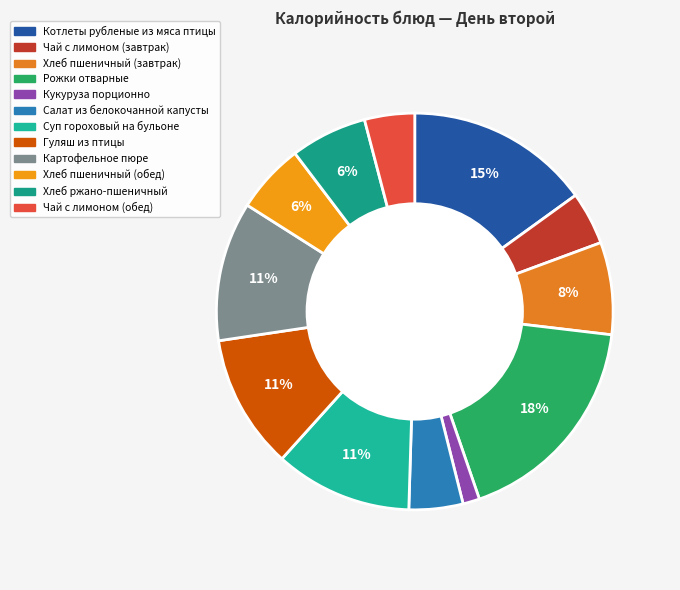

Which category has the biggest portion of the pie?

Рожки отварные